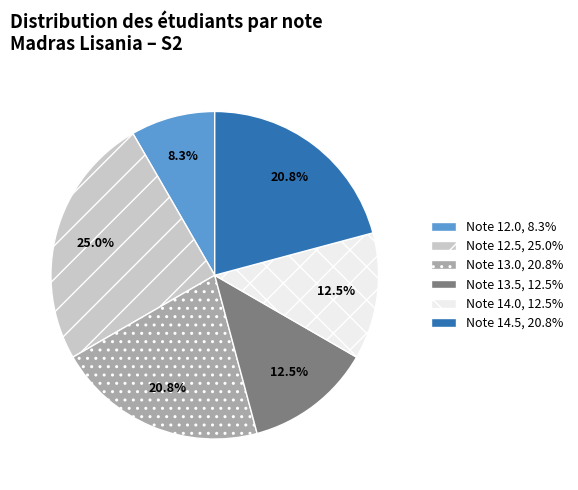

How many slices are in this pie chart?

6